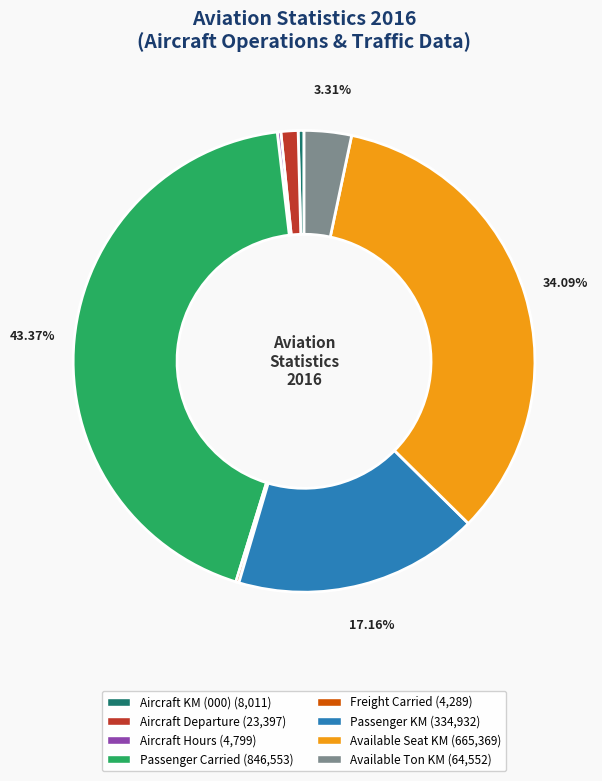

Is it true that Aircraft KM (000) is 11% of the pie?

False